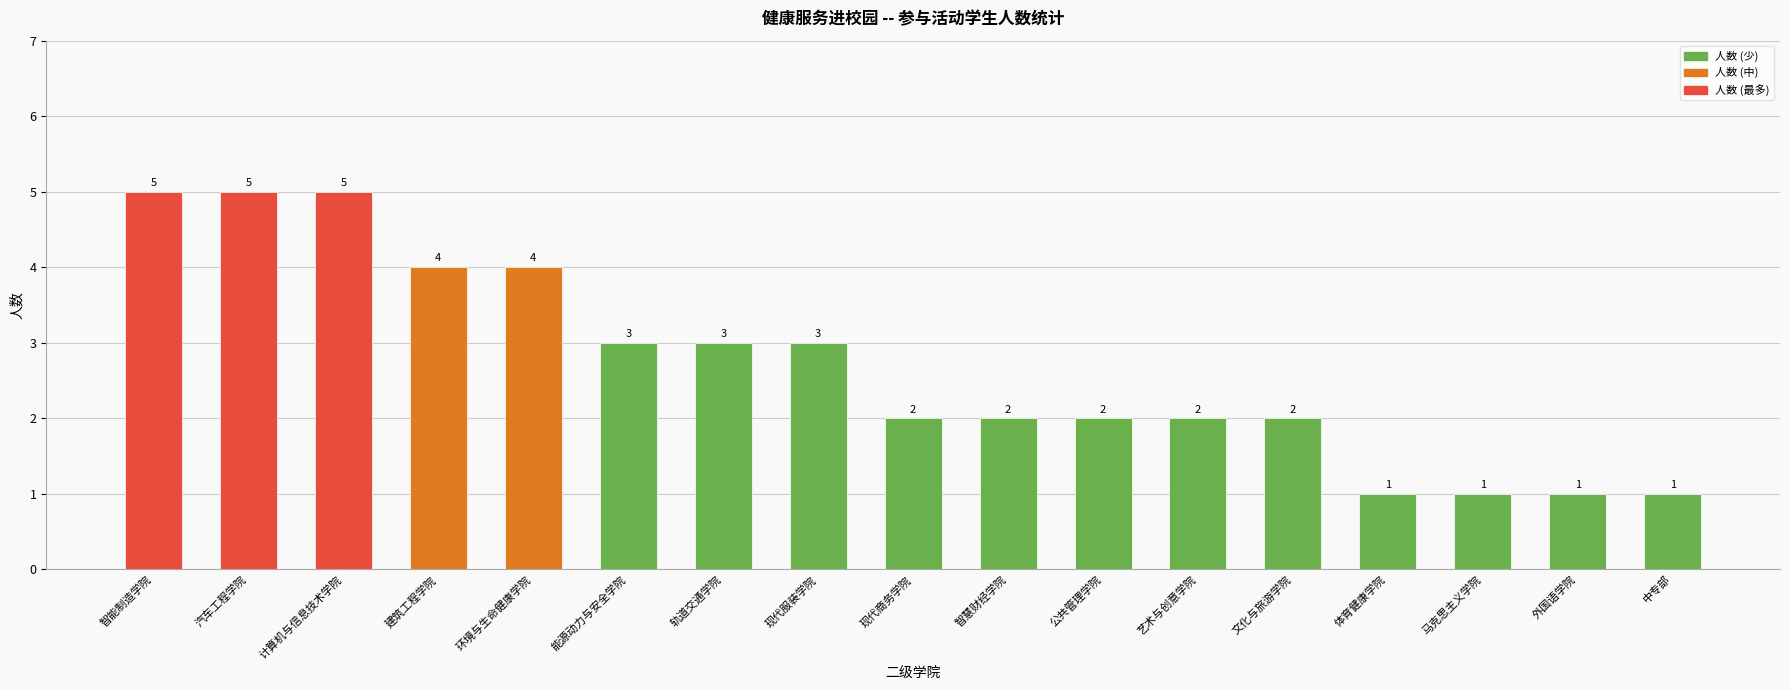

Approximately how many times larger is the value at 建筑工程学院 compared to 外国语学院?

4.0